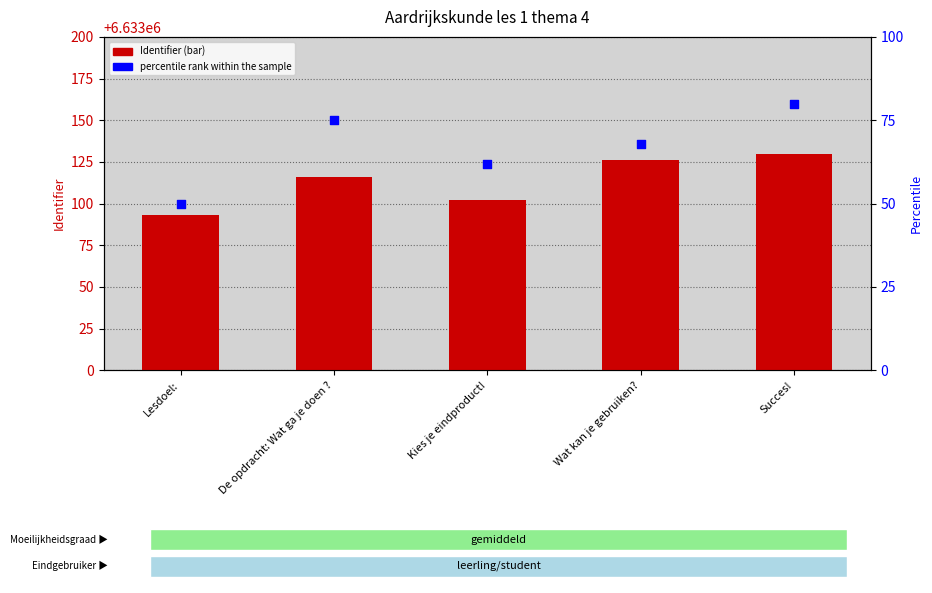

Is the value of percentile rank within the sample at Succes! greater than the value of Identifier at Kies je eindproduct!?

No